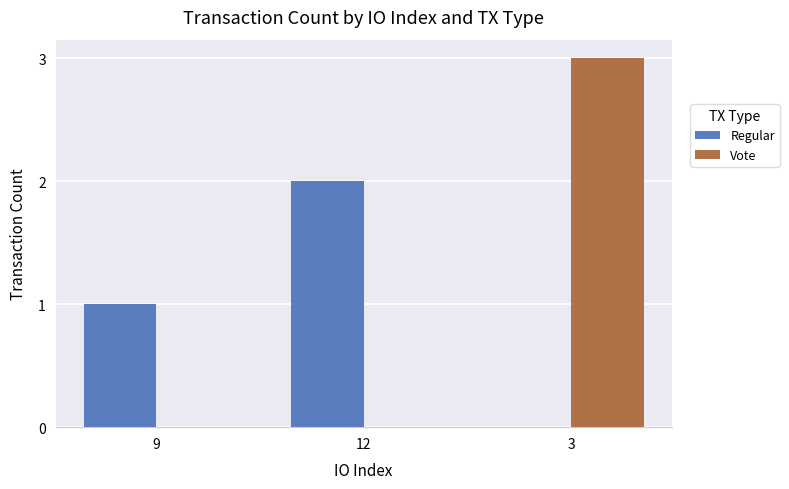

How many Regular values are between 0 and 2?

3